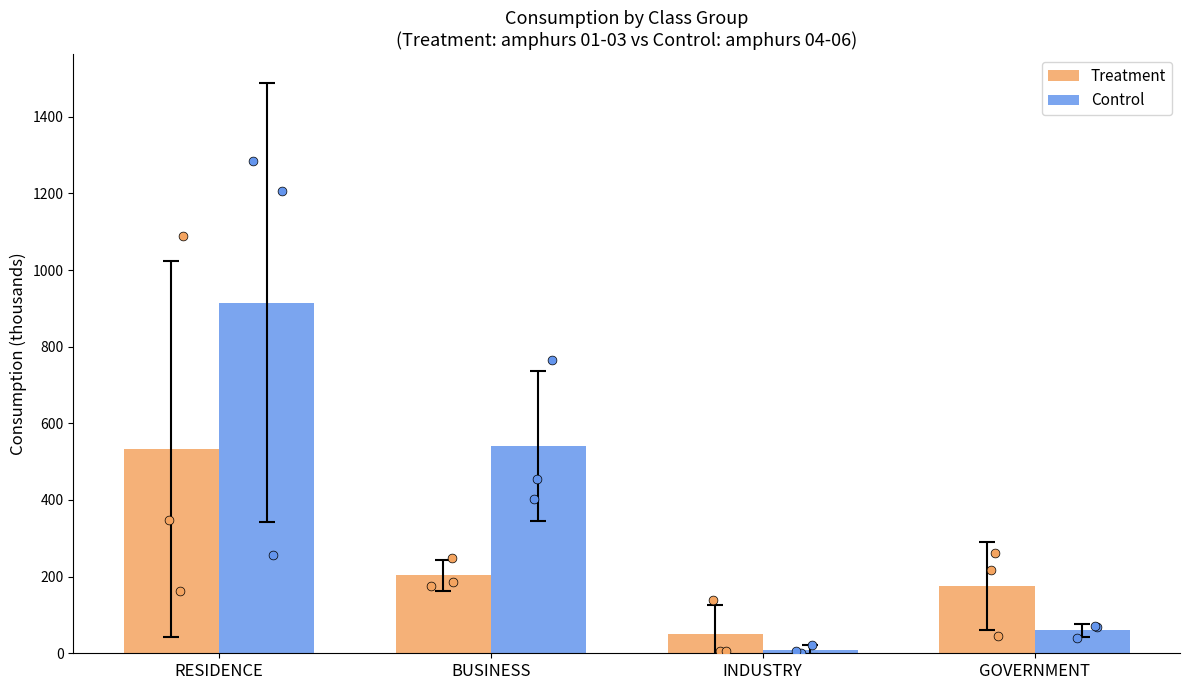

What is the total value across all series at INDUSTRY?

59.6